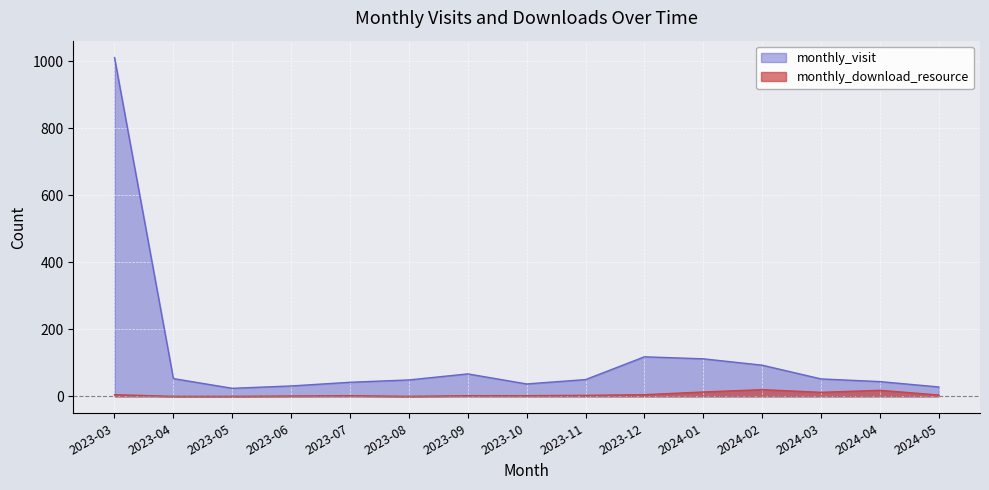

True or false: monthly_download_resource and monthly_visit cross at least once.

False